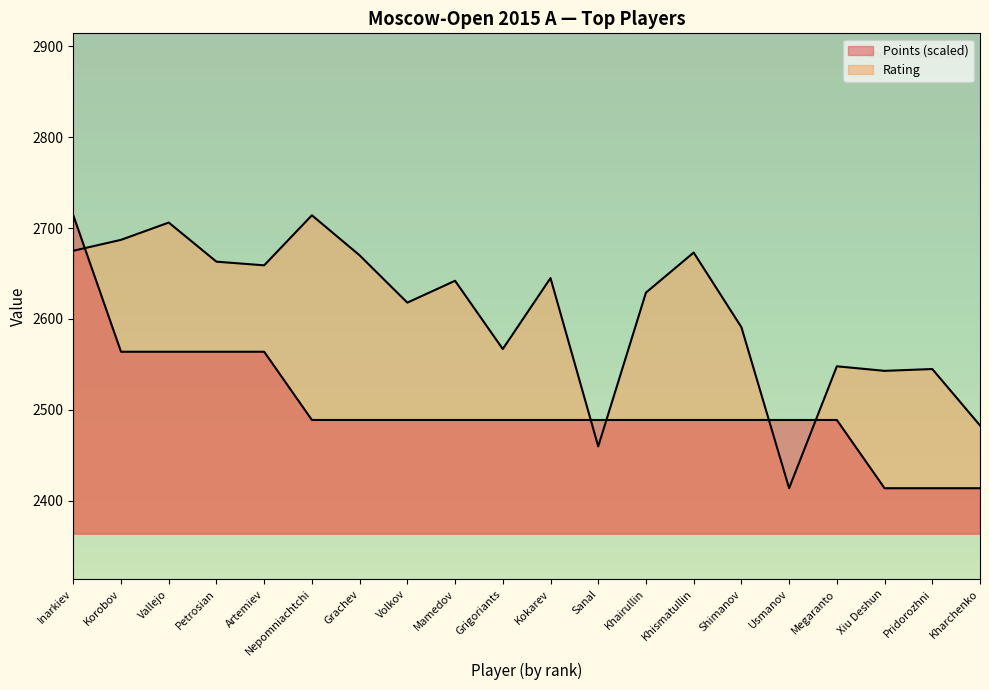

What is the total value across all series at Artemiev?

5223